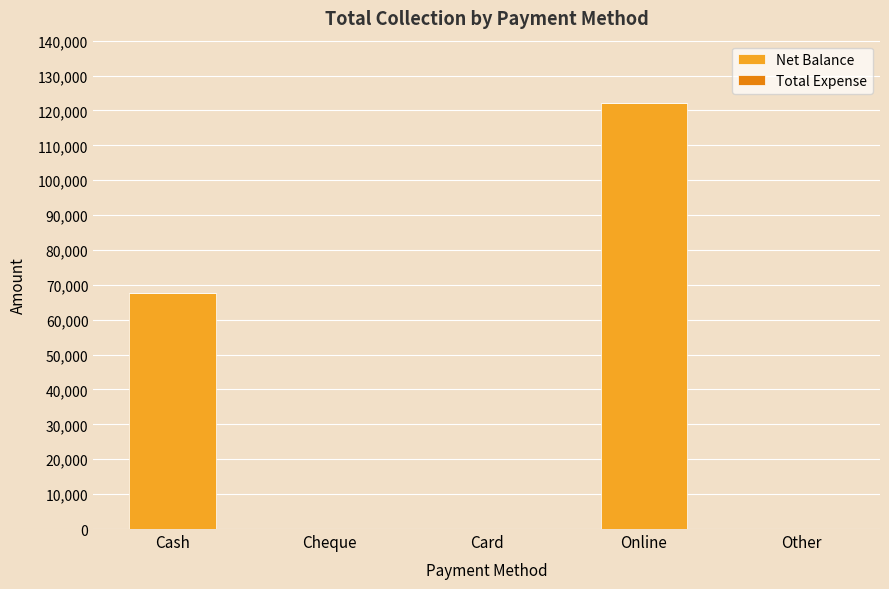

Which category has the highest value across all series?

Online